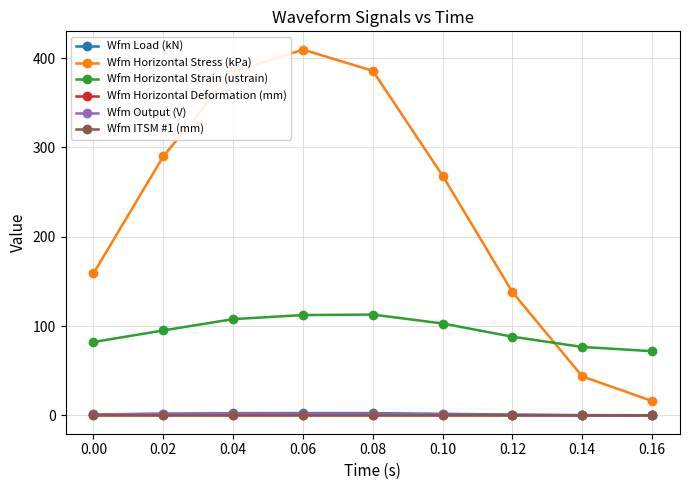

What is the value of the Wfm Horizontal Strain (ustrain) point at the 9th from the left?

71.9